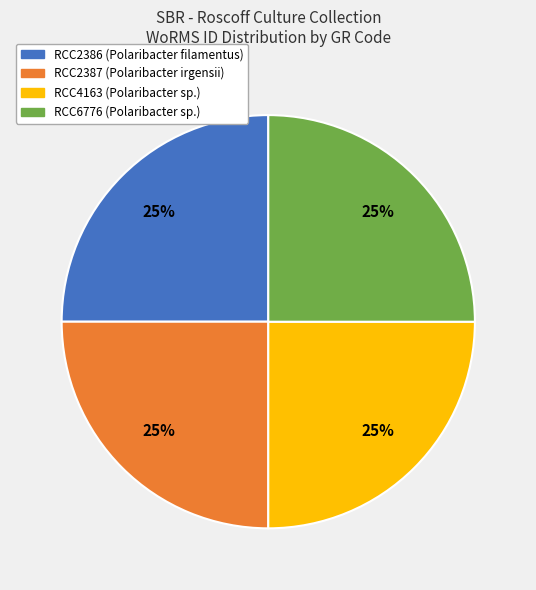

To the nearest percent, what percentage of the pie is RCC2387?

25%